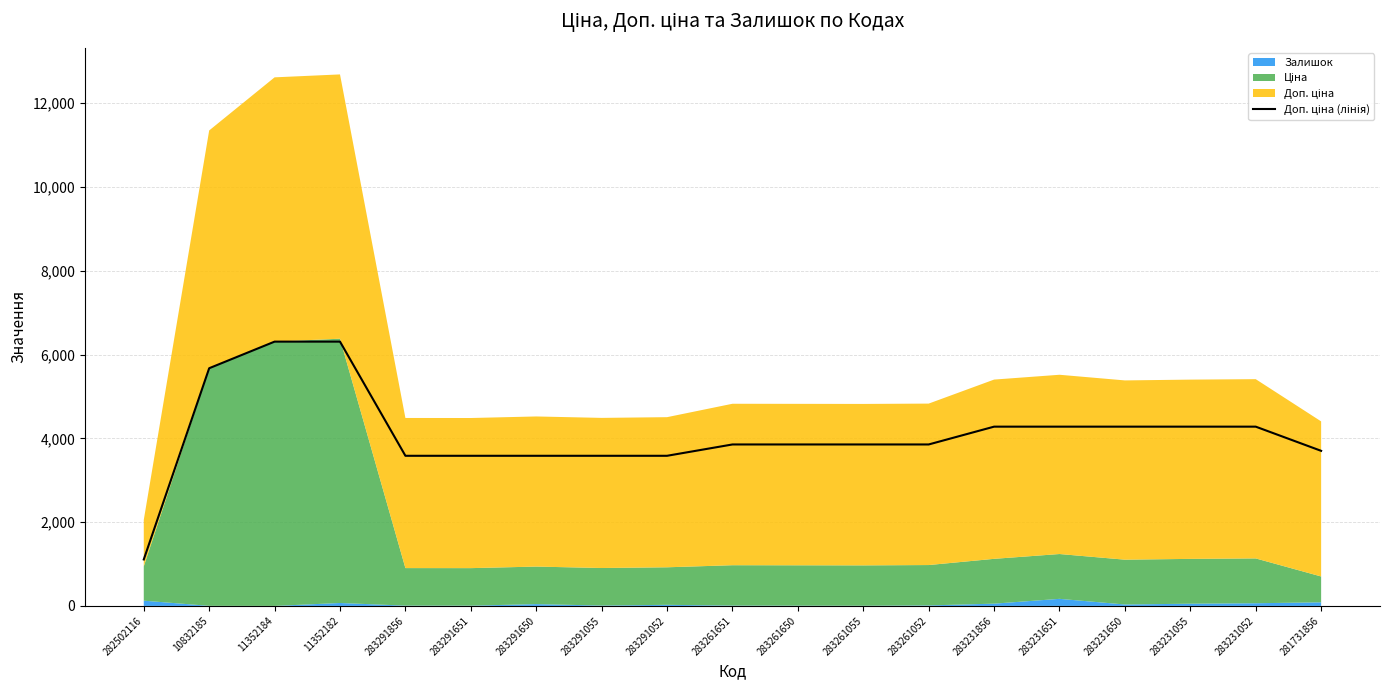

The chart shows a value of 4850.1 at 283291856. True or false?

False